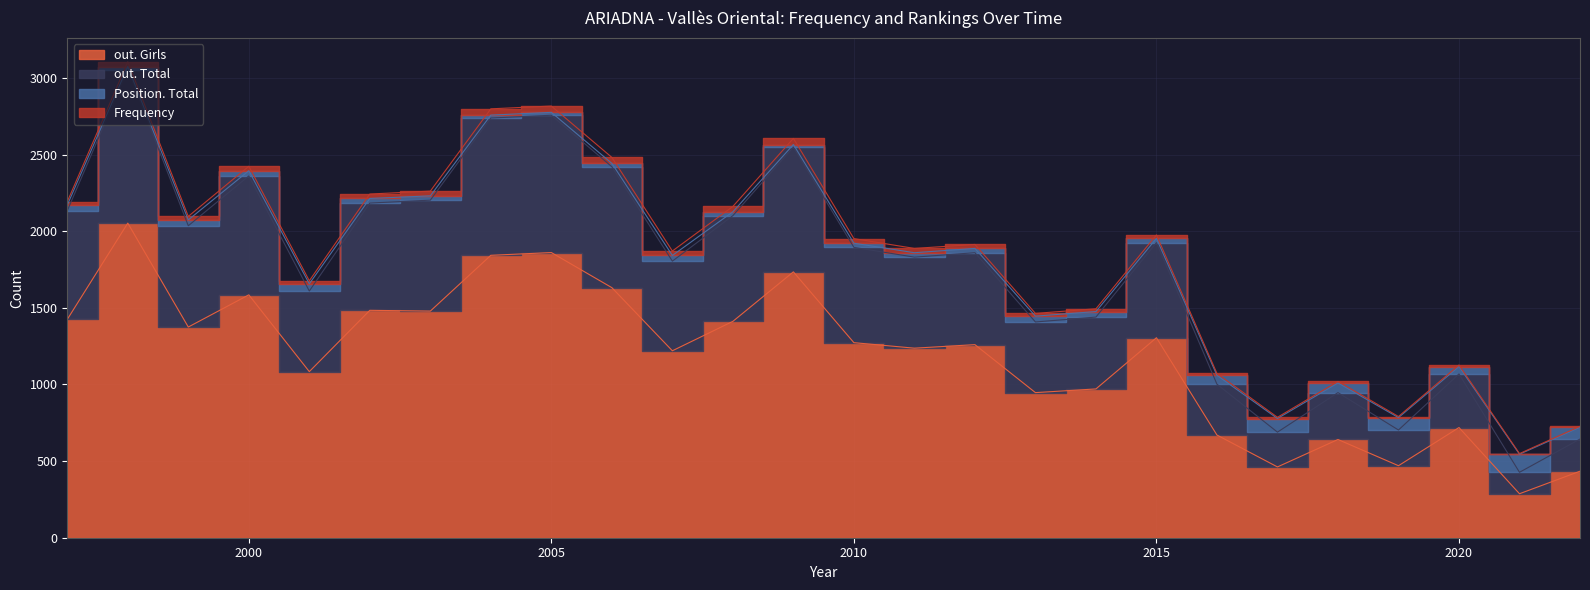

At which category does out. Girls reach its first local peak?

1998